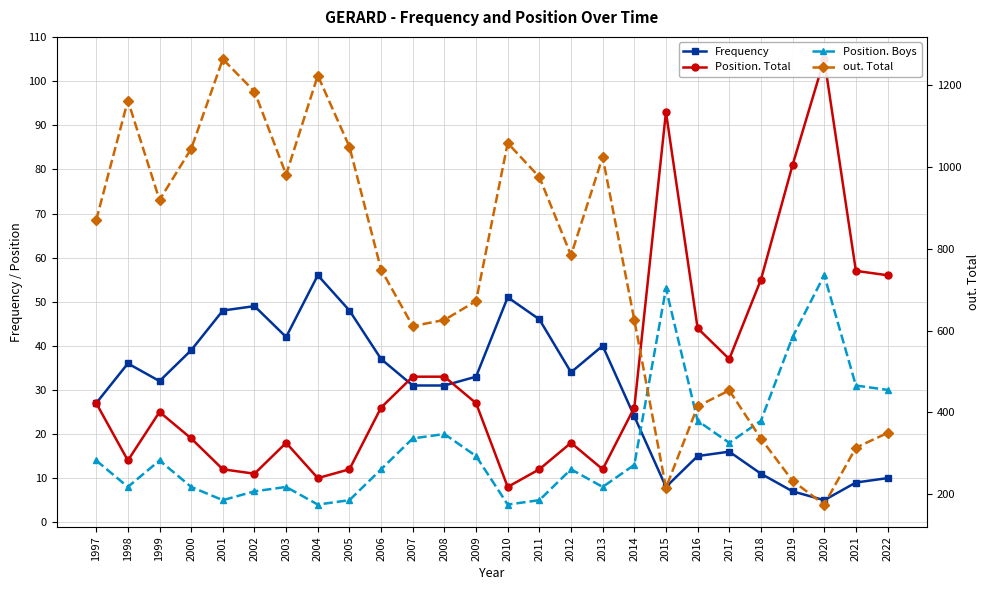

How many lines are shown in the chart?

4